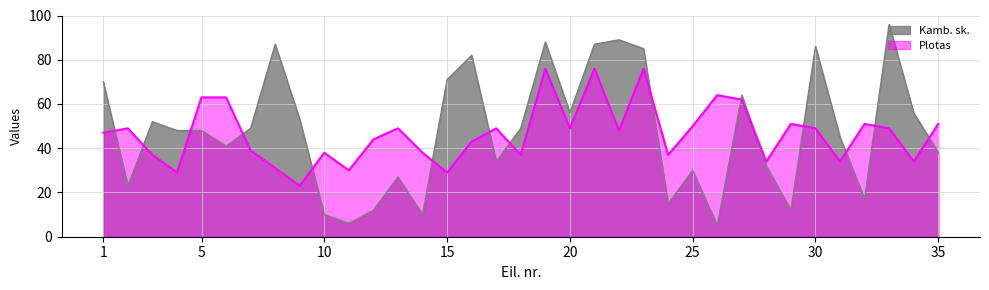

Which series has the largest range (max minus min)?

Kamb. sk.